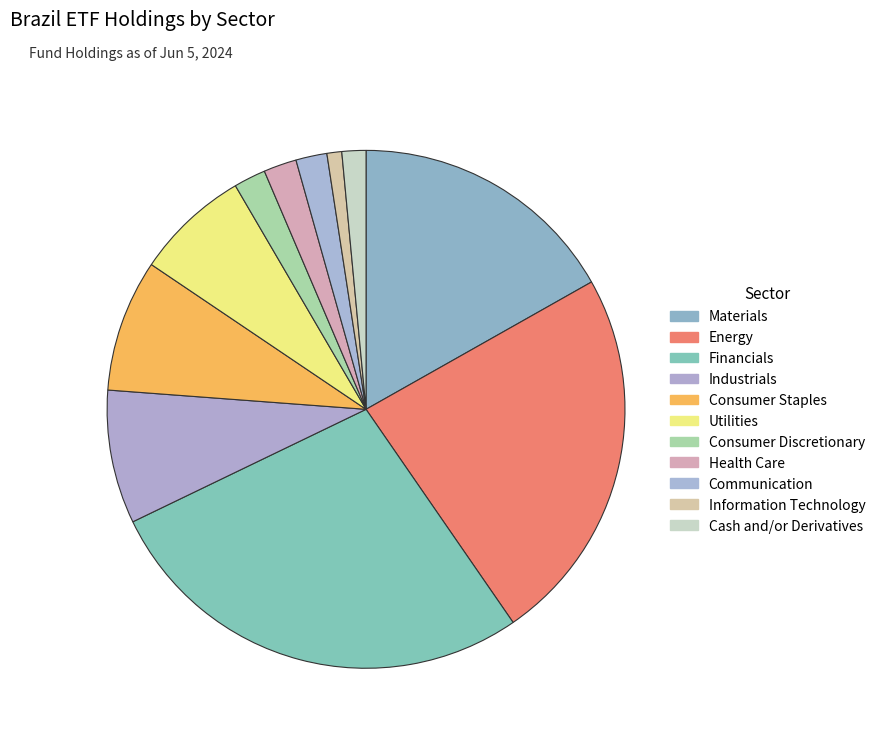

Count the number of slices in the pie.

11